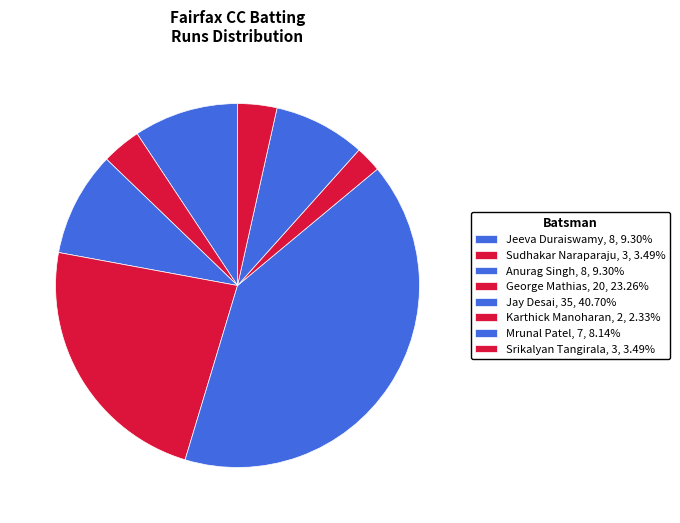

Does Srikalyan account for over 50% of the chart?

No